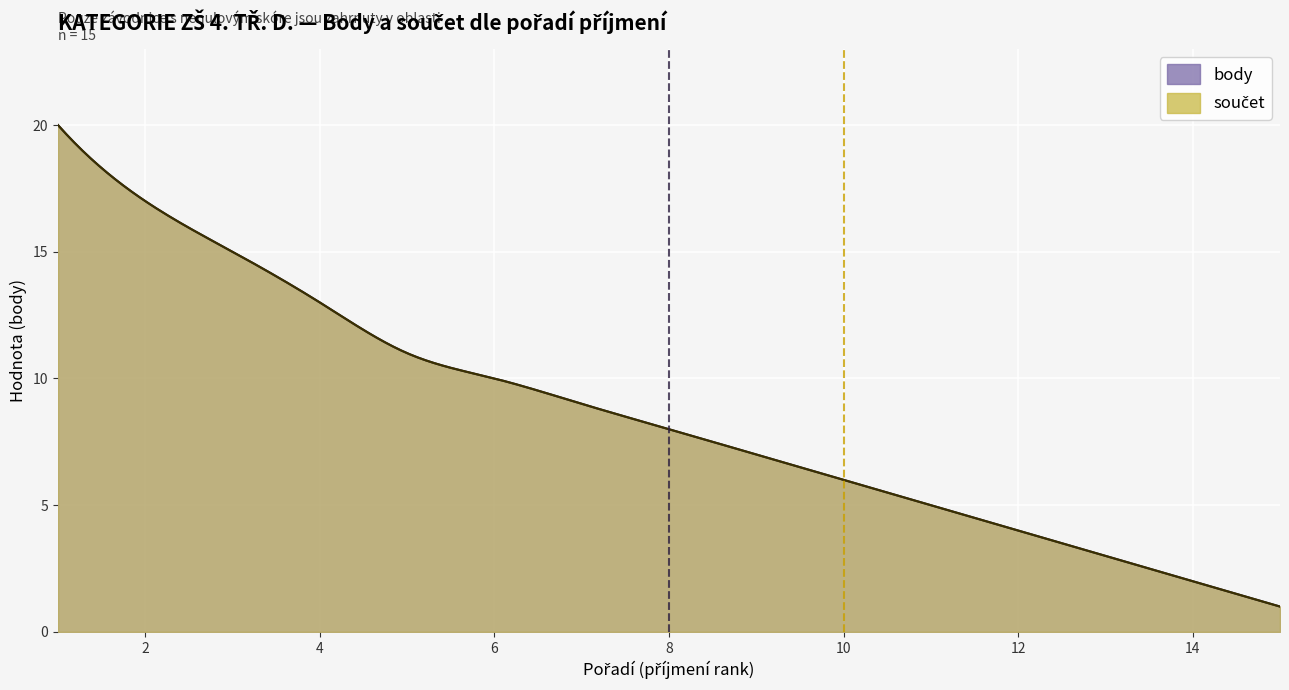

Reading left to right, what are all the values shown in this chart?

body (příjmení rank): 1=20	2=17	3=15	4=13	5=11	6=10	7=9	8=8	9=7	10=6	11=5	12=4	13=3	14=2	15=1
součet: 1=20	2=17	3=15	4=13	5=11	6=10	7=9	8=8	9=7	10=6	11=5	12=4	13=3	14=2	15=1